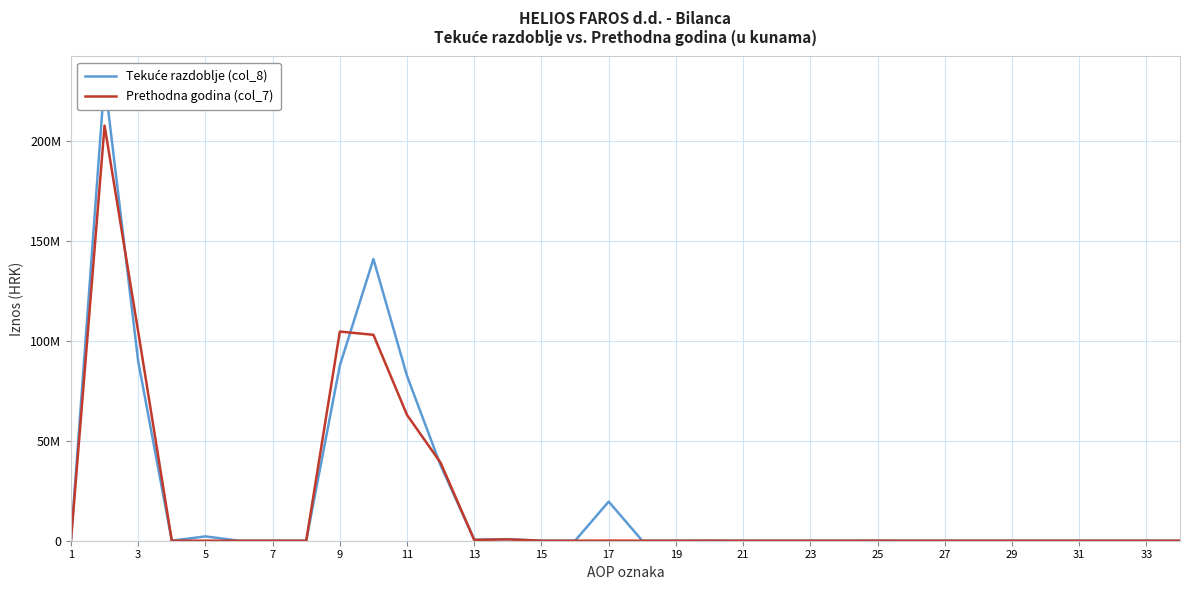

Reading right to left, what are all the values shown in this chart?

Tekuće razdoblje (col_8): 0	0	0	0	0	0	0	0	0	18800	0	0	0	0	18800	0	0	19550991	0	0	776816	515805	37611137	82350615	140805364	87543640	0	0	0	2163029	0	89706669	230530833	0
Prethodna godina (col_7): 0	0	0	0	0	0	0	0	0	18800	0	0	0	0	18800	0	0	50997	0	0	683451	380532	38948933	62858115	102922028	104543640	0	0	0	0	0	104543640	207484468	0